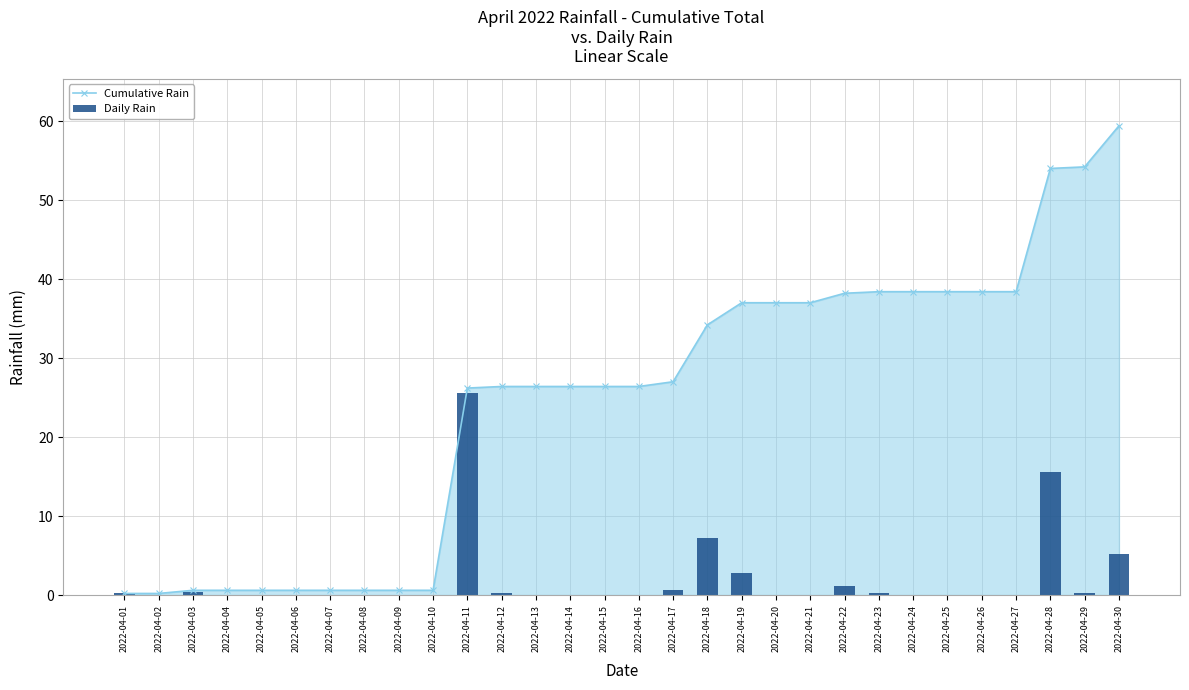

Is it true that Daily Rain equals 3.8 at 2022-04-19?

False